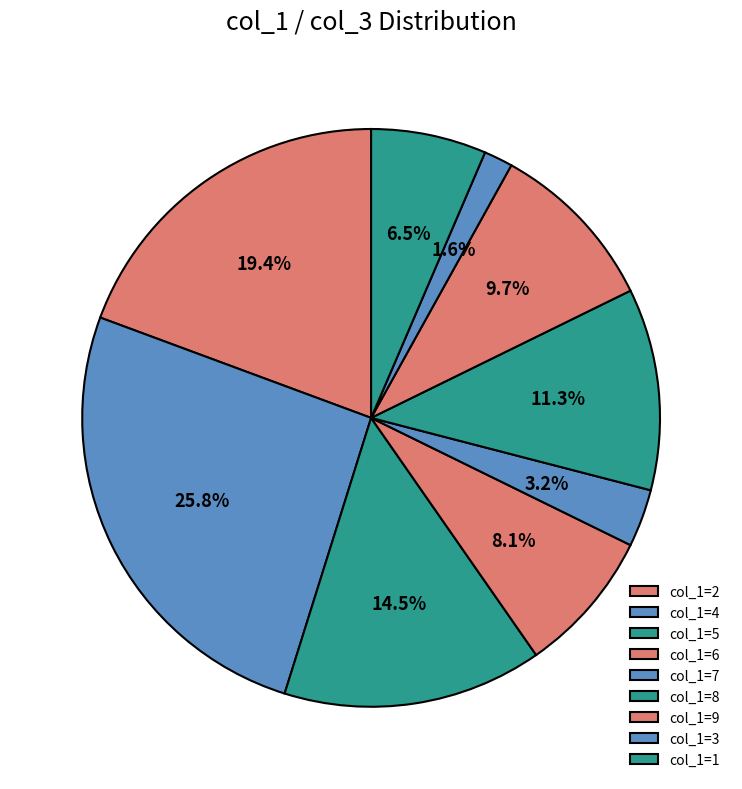

Which has a higher value, col_1=3 or col_1=5?

col_1=5